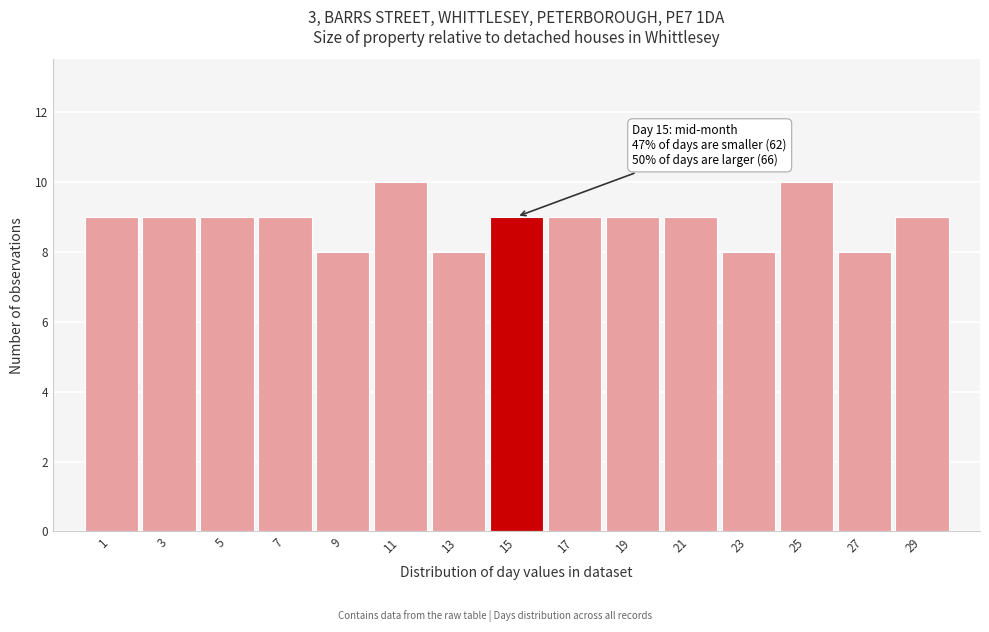

Reading left to right, extract all data points from this chart.

9	9	9	9	8	10	8	9	9	9	9	8	10	8	9